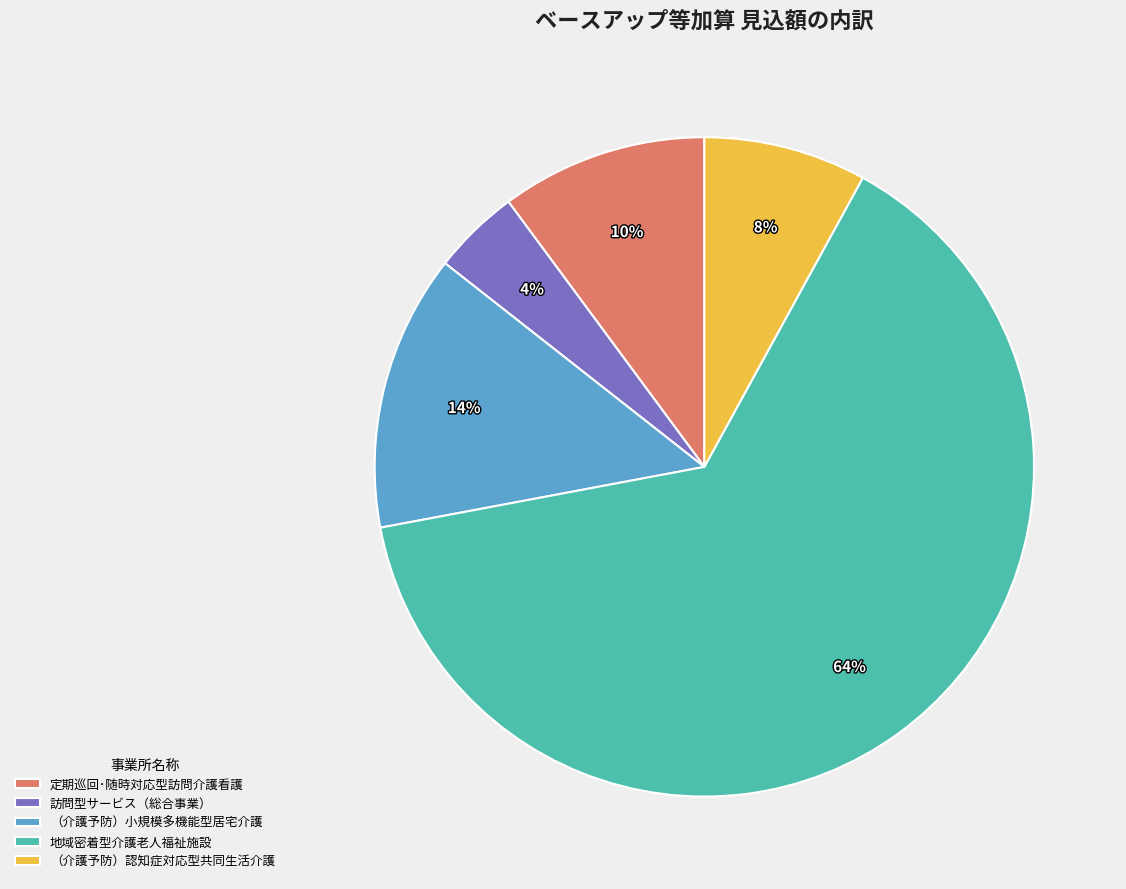

To the nearest percent, what percentage of the pie is 定期巡回･随時対応型訪問介護看護?

10%